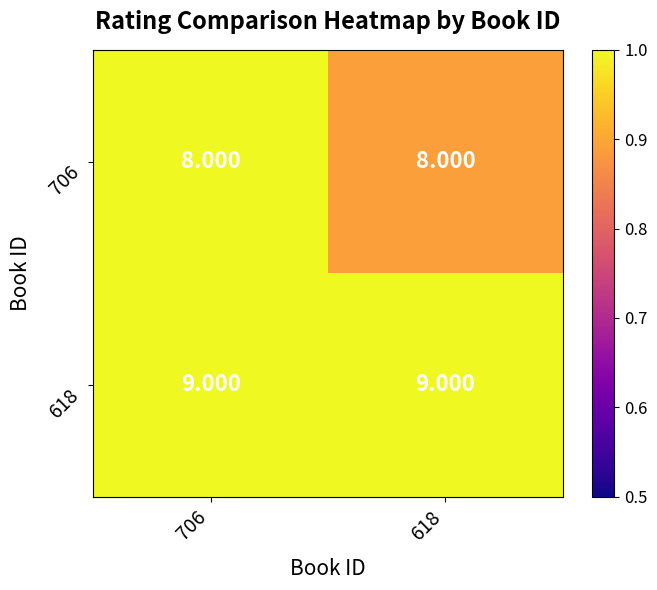

What is the smallest value displayed?

8